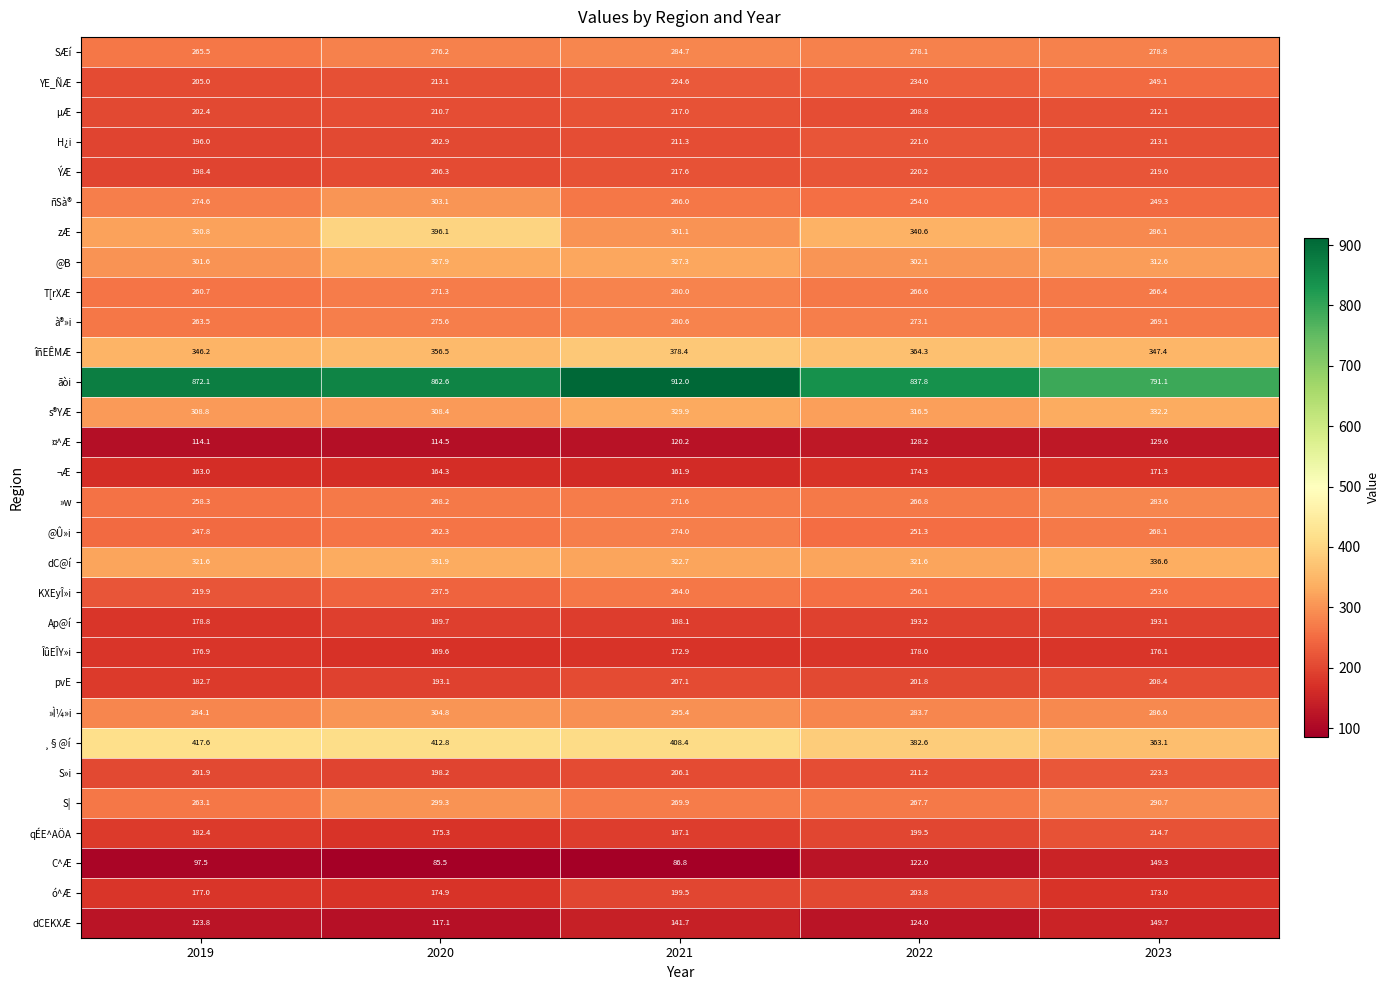

At which category is the sum across all series the highest?

2021